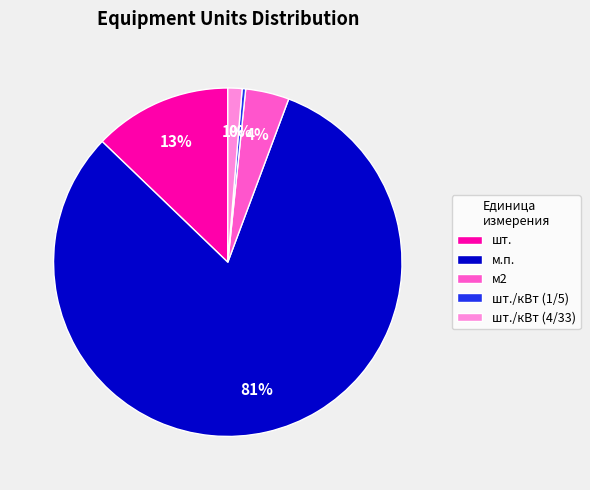

Which slice is the smallest?

шт./кВт (1/5)